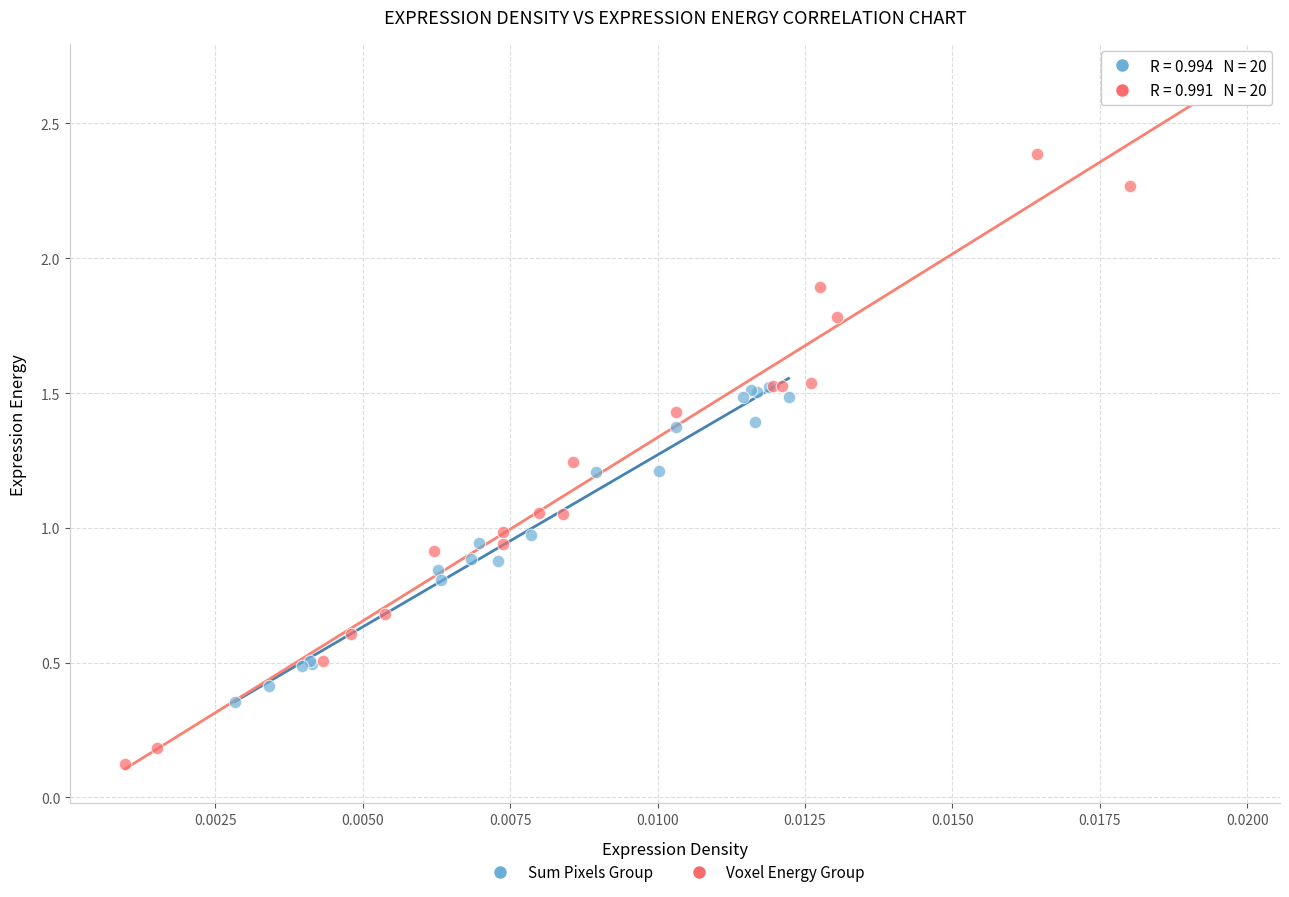

Which series has the widest spread of Y values?

Voxel Energy Group